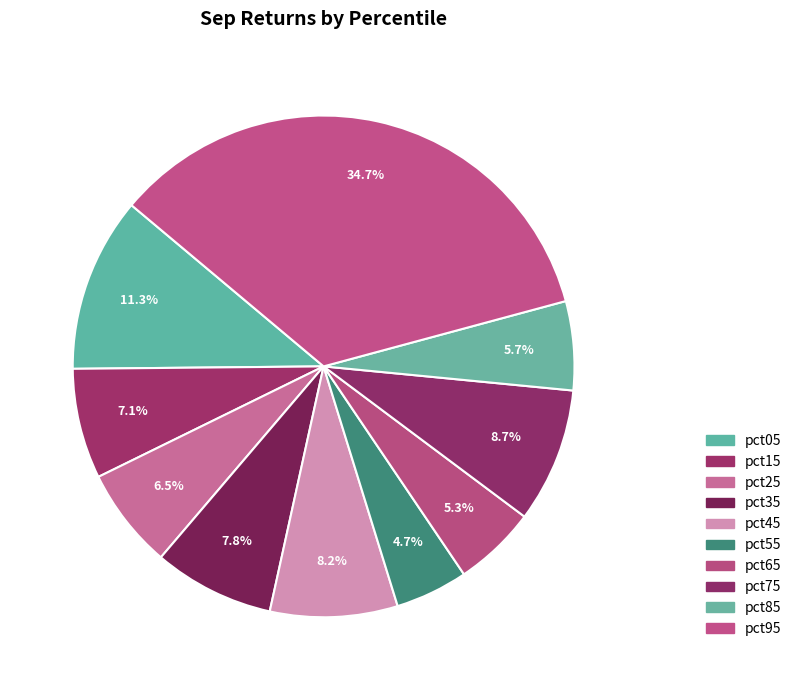

Does pct75 represent more than half of the total?

No